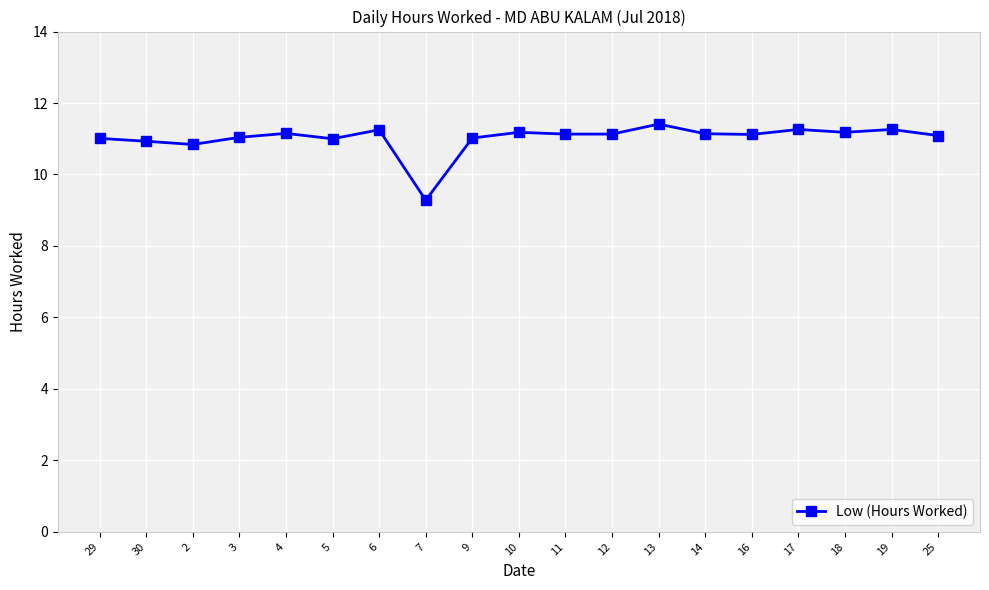

What is the approximate value at 9?

11.0